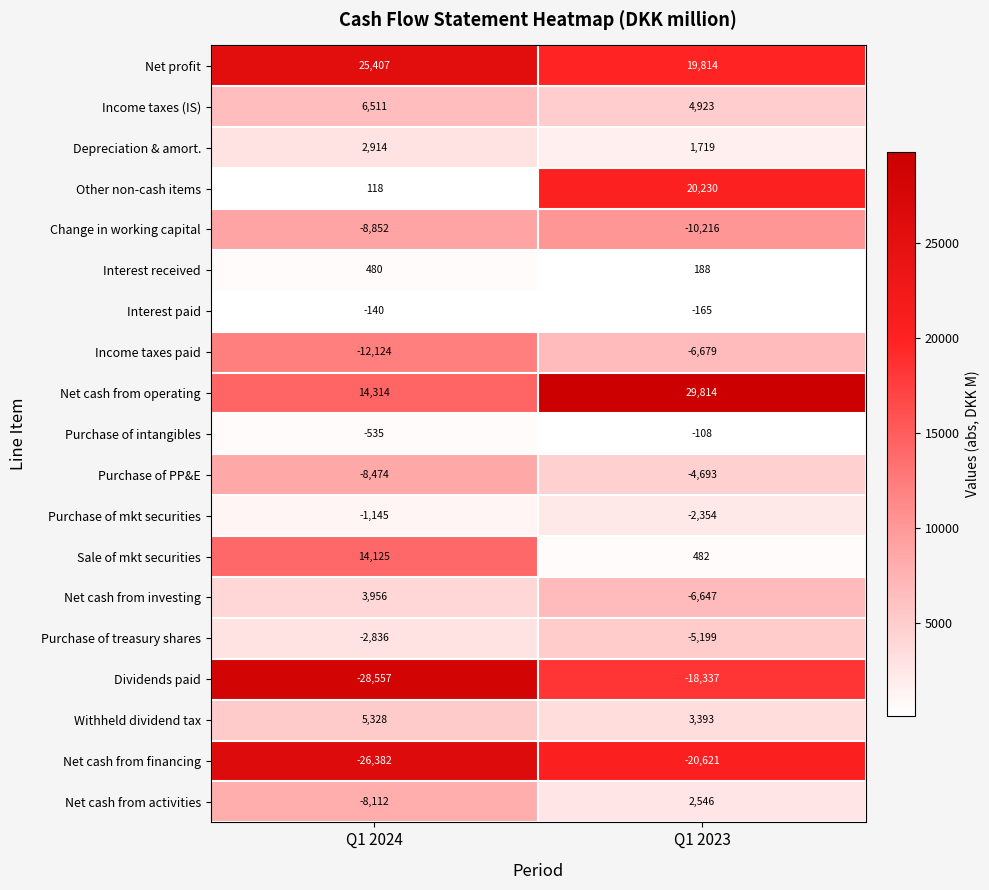

What value does the Net cash from activities series have at Q1 2023?

2546